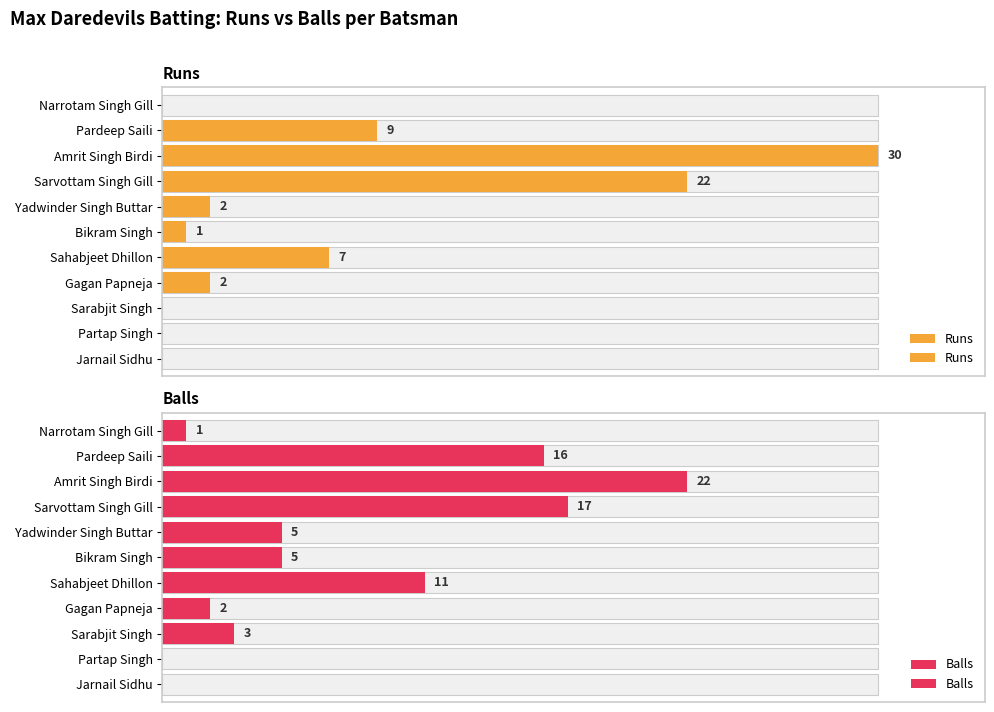

Is the value of Balls at Gagan Papneja greater than the value of Runs at Amrit Singh Birdi?

No